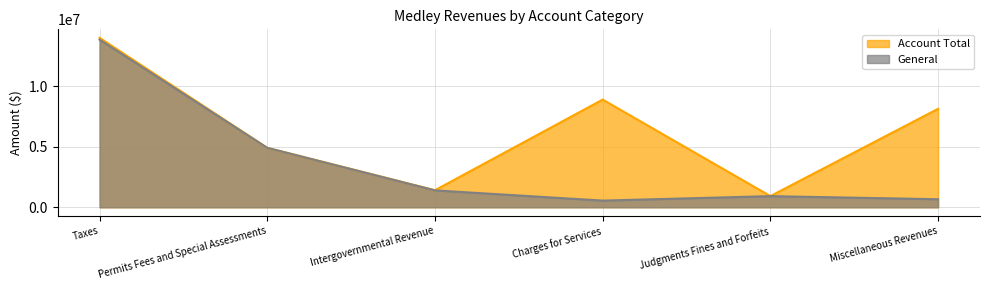

Is it true that Account Total equals 1413737 at Intergovernmental Revenue?

True